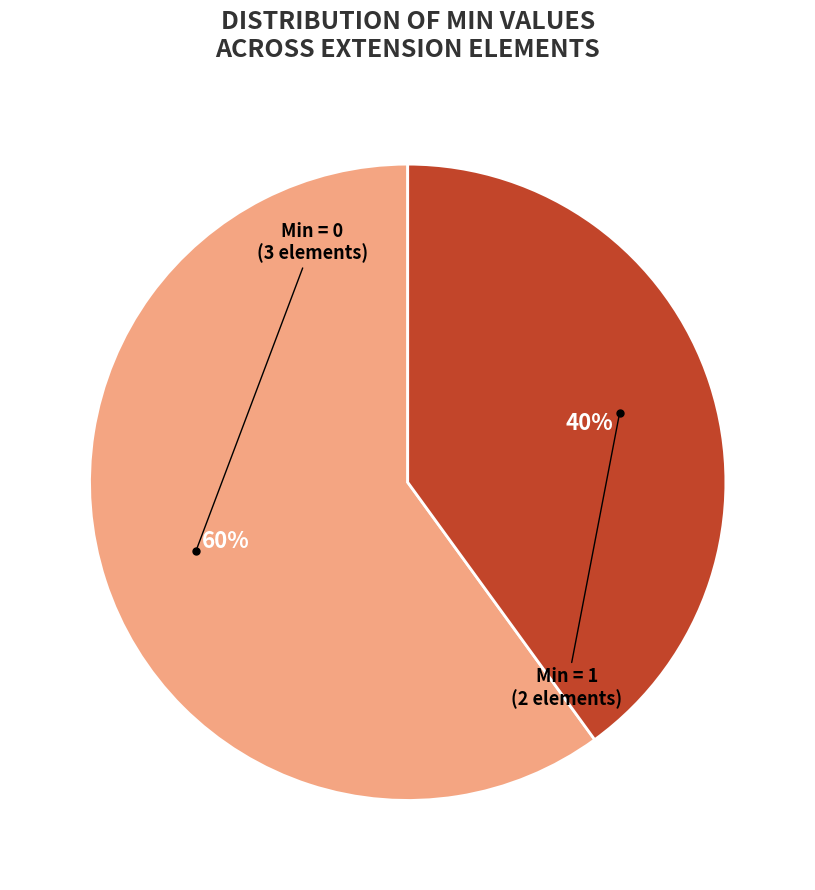

Does any single category account for the majority?

Yes